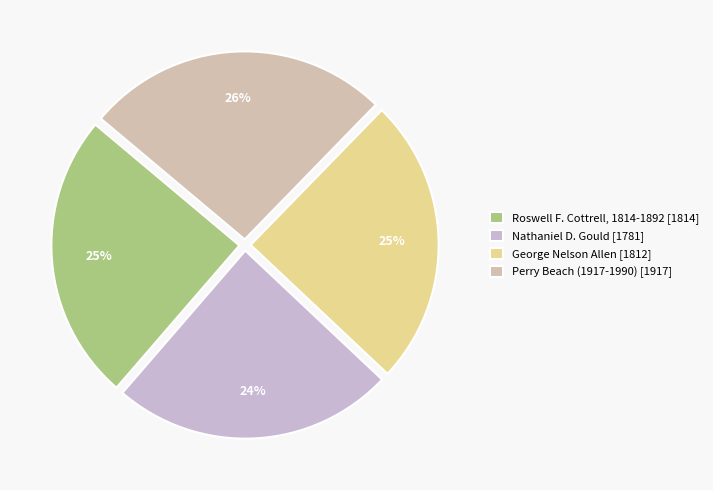

True or false: Nathaniel D. Gould accounts for 24% of the total.

True